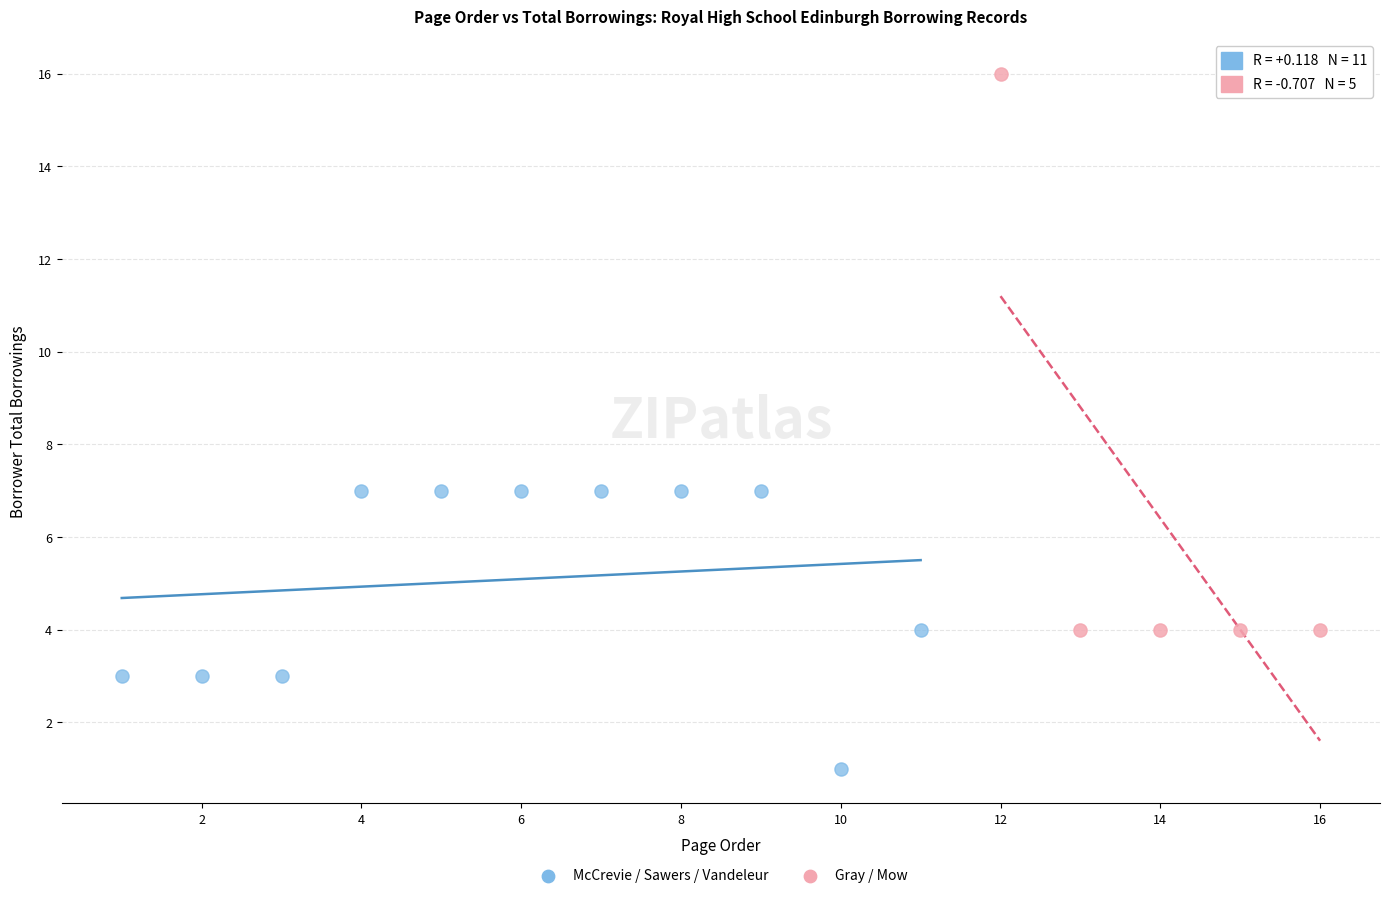

Which series reaches the minimum Y coordinate?

McCrevie / Sawers / Vandeleur